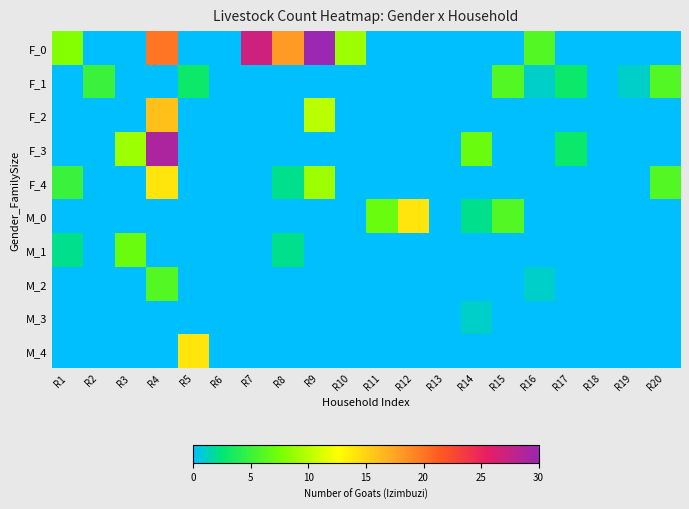

Reading left to right, what are all the values shown in this chart?

F_0: R1=8	R2=0	R3=0	R4=20	R5=0	R6=0	R7=27	R8=18	R9=30	R10=9	R11=0	R12=0	R13=0	R14=0	R15=0	R16=6	R17=0	R18=0	R19=0	R20=0
F_1: R1=0	R2=5	R3=0	R4=0	R5=3	R6=0	R7=0	R8=0	R9=0	R10=0	R11=0	R12=0	R13=0	R14=0	R15=6	R16=1	R17=3	R18=0	R19=1	R20=6
F_2: R1=0	R2=0	R3=0	R4=16	R5=0	R6=0	R7=0	R8=0	R9=10	R10=0	R11=0	R12=0	R13=0	R14=0	R15=0	R16=0	R17=0	R18=0	R19=0	R20=0
F_3: R1=0	R2=0	R3=9	R4=29	R5=0	R6=0	R7=0	R8=0	R9=0	R10=0	R11=0	R12=0	R13=0	R14=7	R15=0	R16=0	R17=3	R18=0	R19=0	R20=0
F_4: R1=5	R2=0	R3=0	R4=14	R5=0	R6=0	R7=0	R8=2	R9=9	R10=0	R11=0	R12=0	R13=0	R14=0	R15=0	R16=0	R17=0	R18=0	R19=0	R20=6
M_0: R1=0	R2=0	R3=0	R4=0	R5=0	R6=0	R7=0	R8=0	R9=0	R10=0	R11=7	R12=14	R13=0	R14=2	R15=6	R16=0	R17=0	R18=0	R19=0	R20=0
M_1: R1=2	R2=0	R3=7	R4=0	R5=0	R6=0	R7=0	R8=2	R9=0	R10=0	R11=0	R12=0	R13=0	R14=0	R15=0	R16=0	R17=0	R18=0	R19=0	R20=0
M_2: R1=0	R2=0	R3=0	R4=6	R5=0	R6=0	R7=0	R8=0	R9=0	R10=0	R11=0	R12=0	R13=0	R14=0	R15=0	R16=1	R17=0	R18=0	R19=0	R20=0
M_3: R1=0	R2=0	R3=0	R4=0	R5=0	R6=0	R7=0	R8=0	R9=0	R10=0	R11=0	R12=0	R13=0	R14=1	R15=0	R16=0	R17=0	R18=0	R19=0	R20=0
M_4: R1=0	R2=0	R3=0	R4=0	R5=14	R6=0	R7=0	R8=0	R9=0	R10=0	R11=0	R12=0	R13=0	R14=0	R15=0	R16=0	R17=0	R18=0	R19=0	R20=0